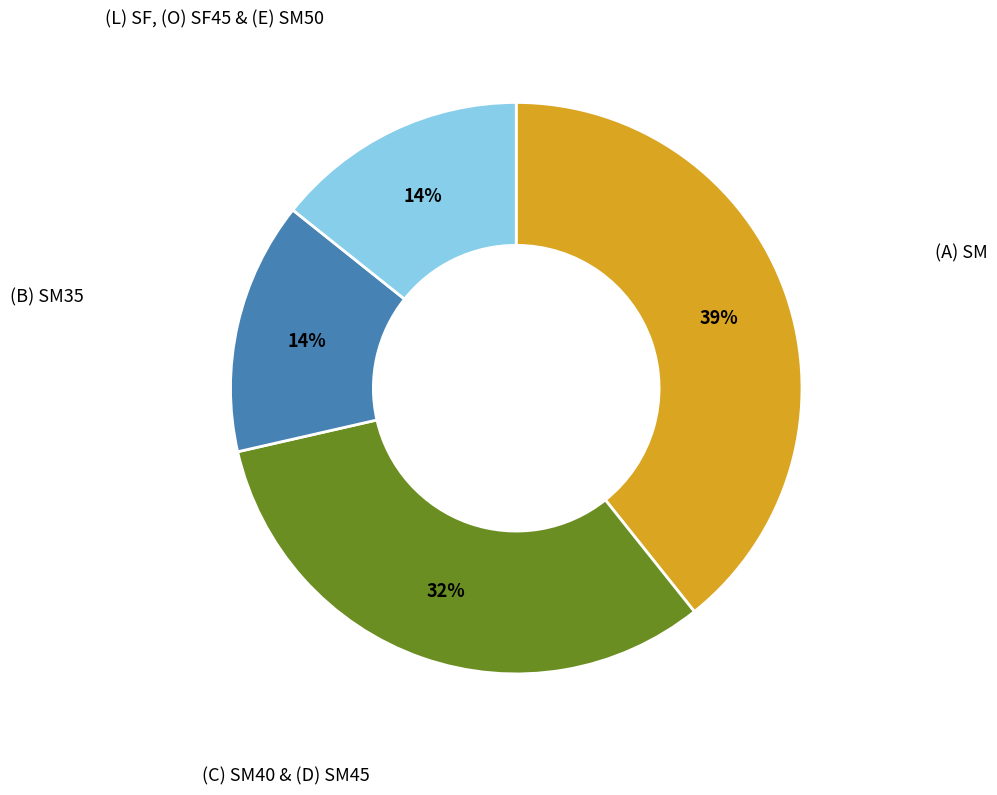

Is there a majority slice in this chart?

No